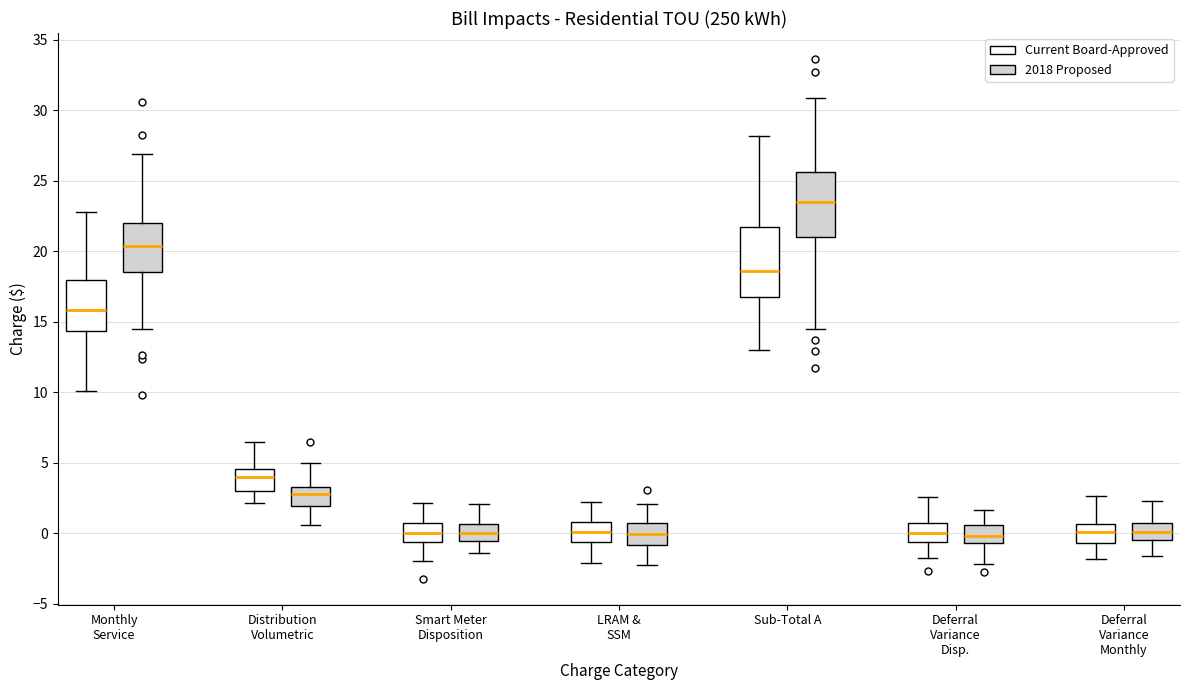

Where is the lower edge of the box for Smart Meter Disposition (2018 Proposed) on the y-axis? The values are not printed on the chart, so give them approximately, as read against the axis.

-0.5